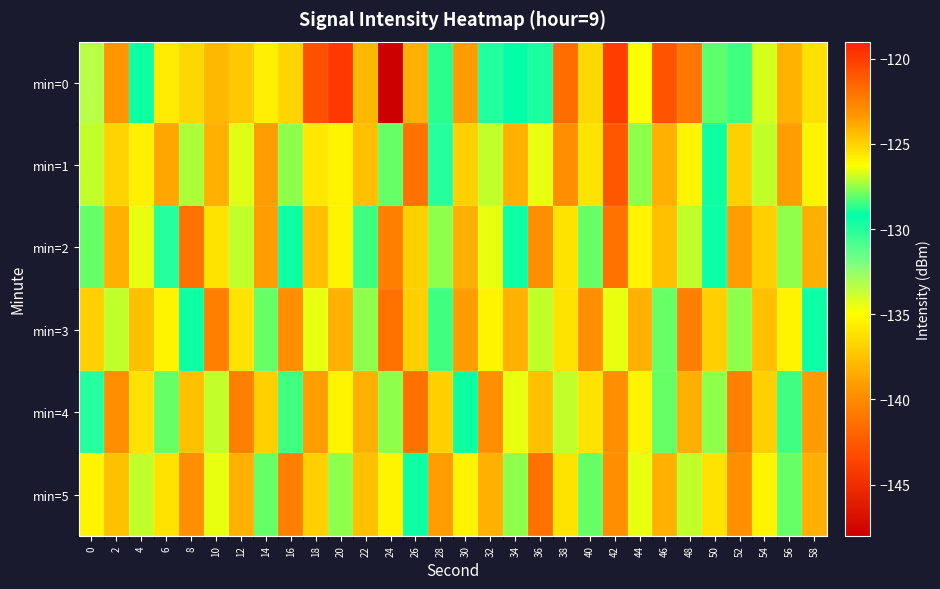

What is the spread (max minus min) of values at 0?

8.3